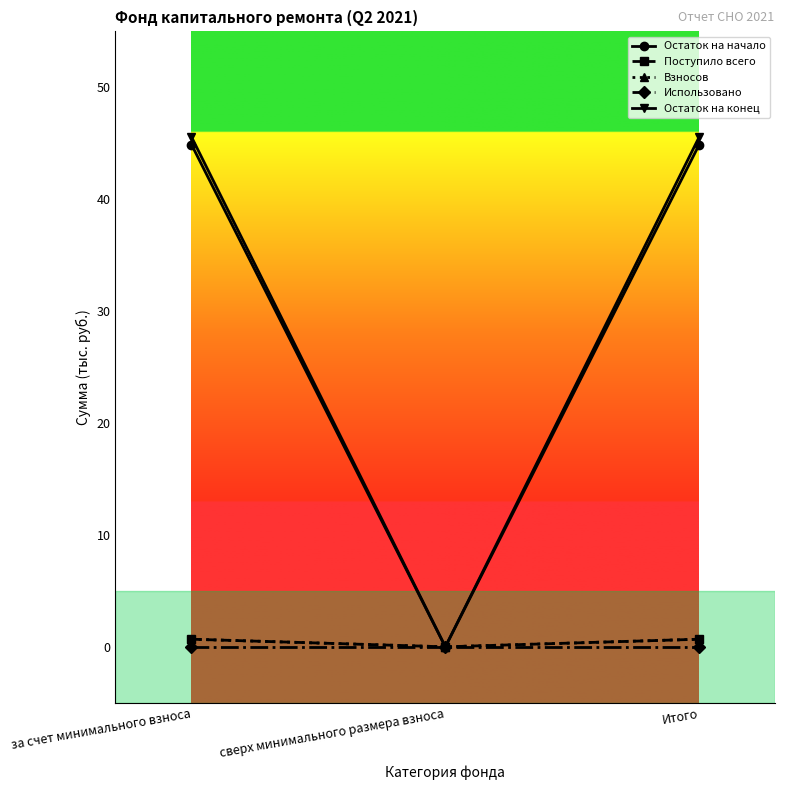

Which series has the widest spread of values?

Остаток на конец